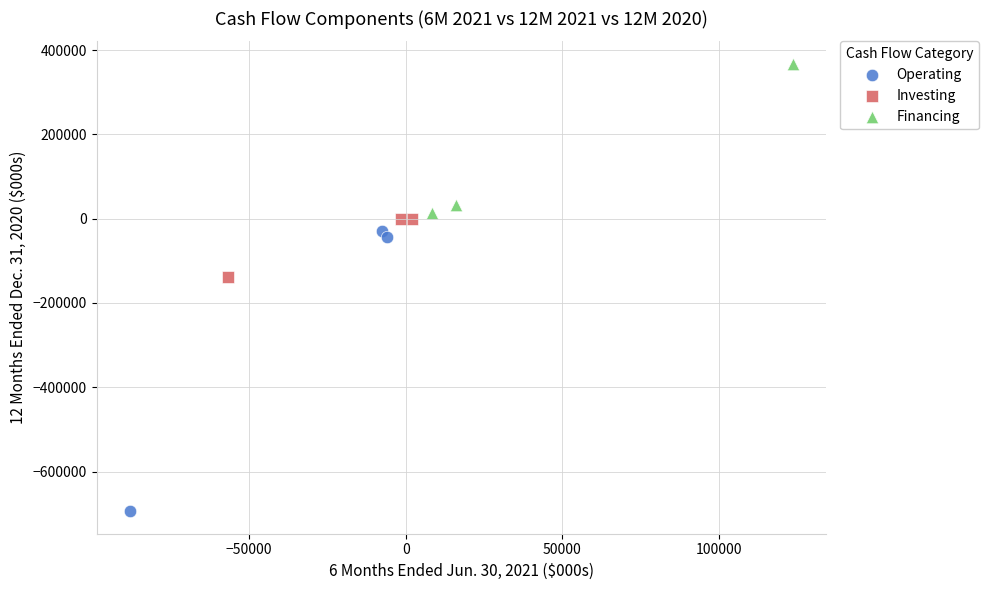

Which series contains the lowest Y value?

Operating